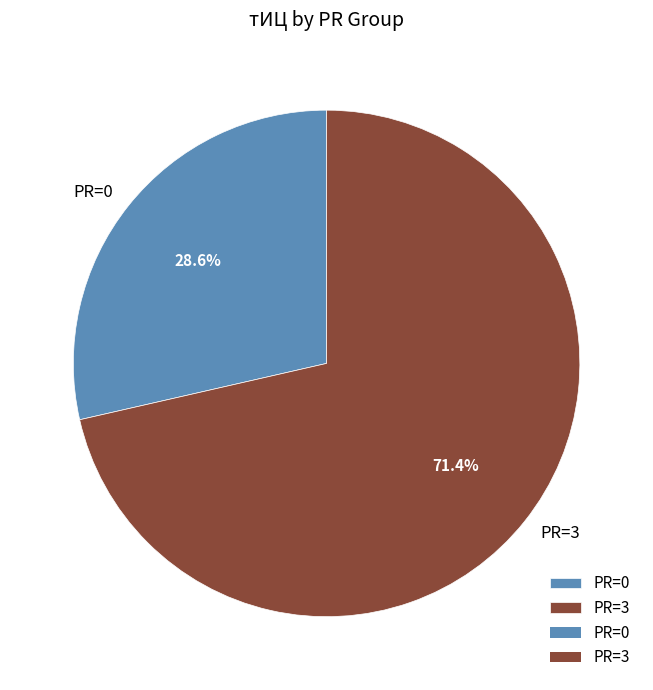

Combined, what portion of the pie is PR=3 and PR=0?

100.0%